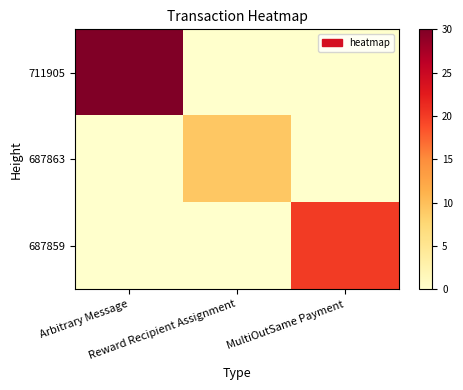

Which series has the largest total across all categories?

711905